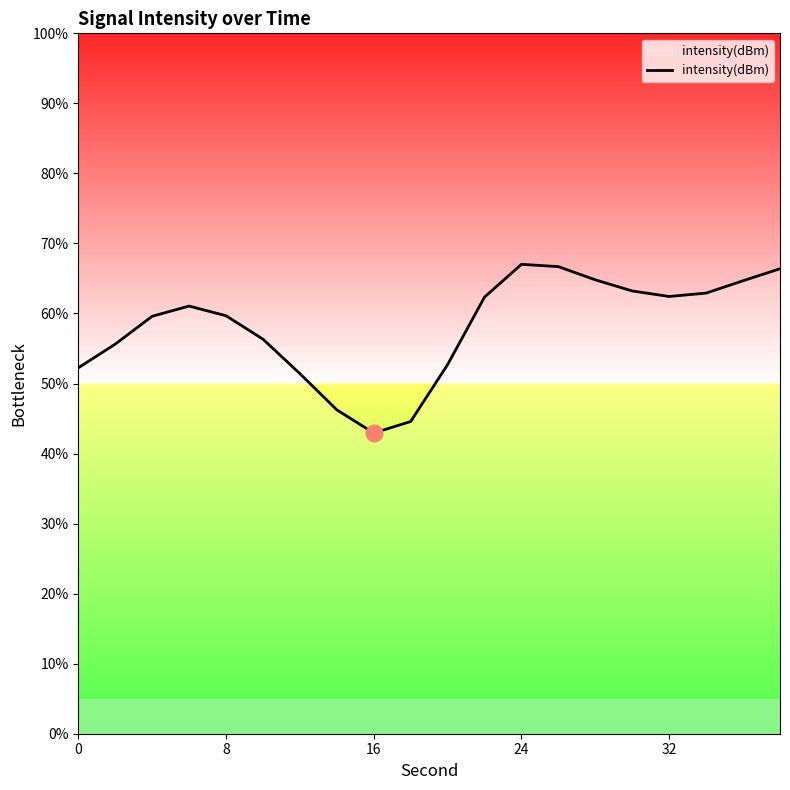

What is the minimum value shown in the chart?

42.9